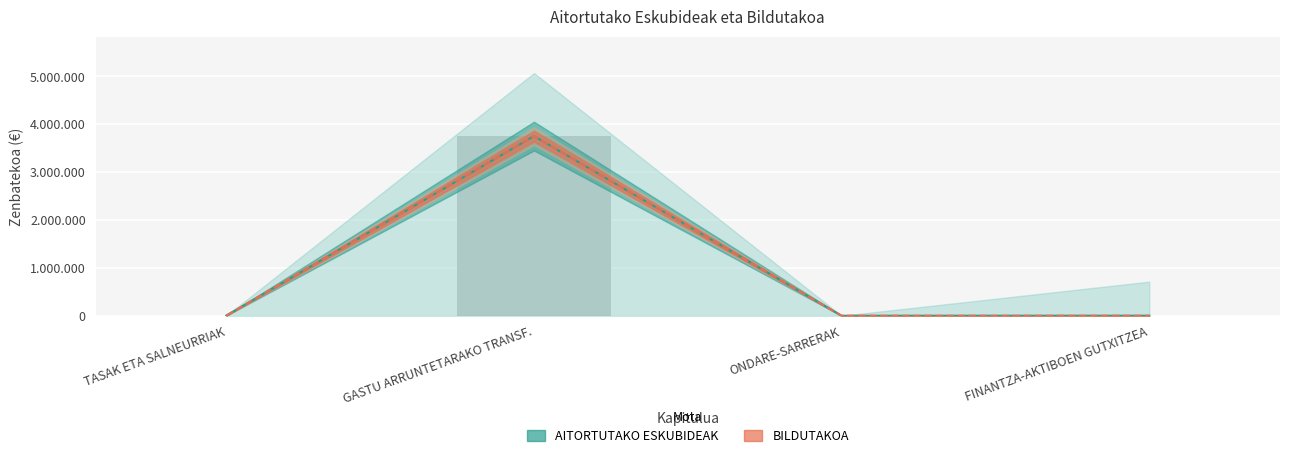

The value of AITORTUTAKO ESKUBIDEAK at TASAK ETA SALNEURRIAK is 2525. True or false?

False